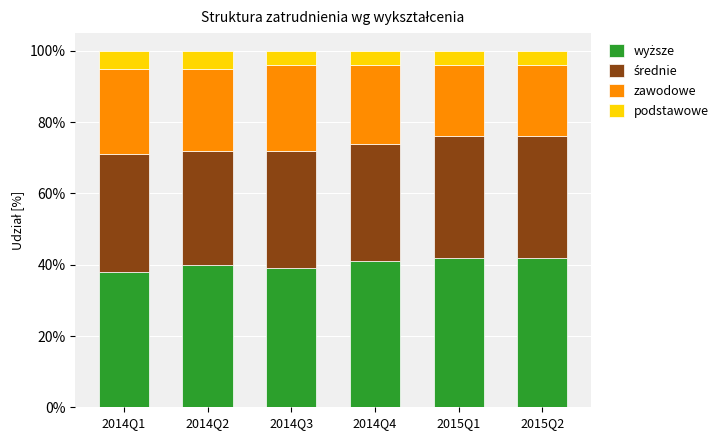

Does the chart contain any negative values?

No